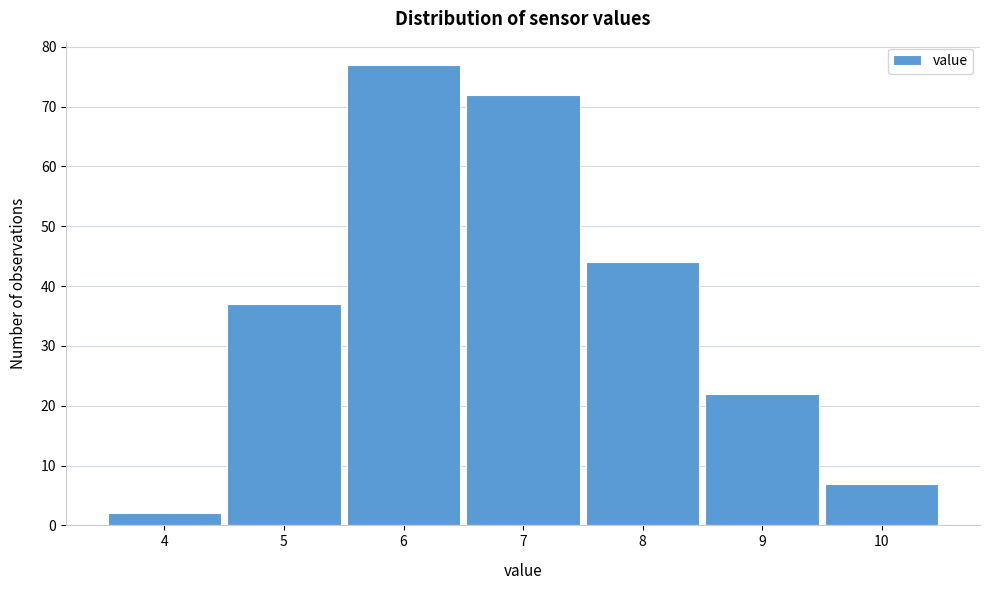

What is the height of the bar covering 7.5 to 8.5 on the x-axis? The values are not printed on the chart, so give them approximately, as read against the axis.

44